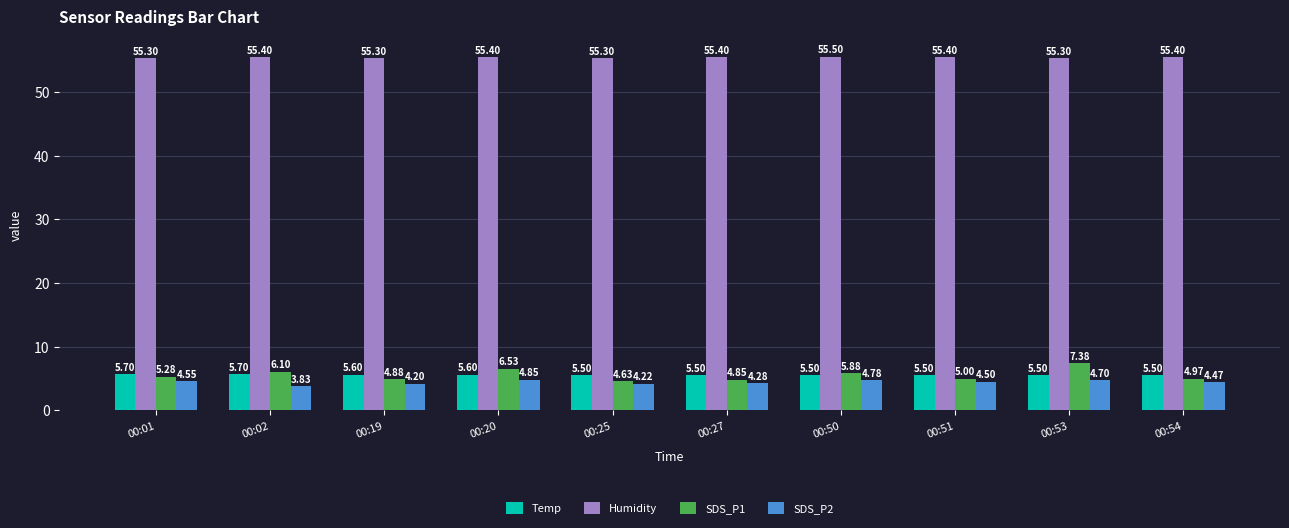

What is the average value of the Temp series?

5.6